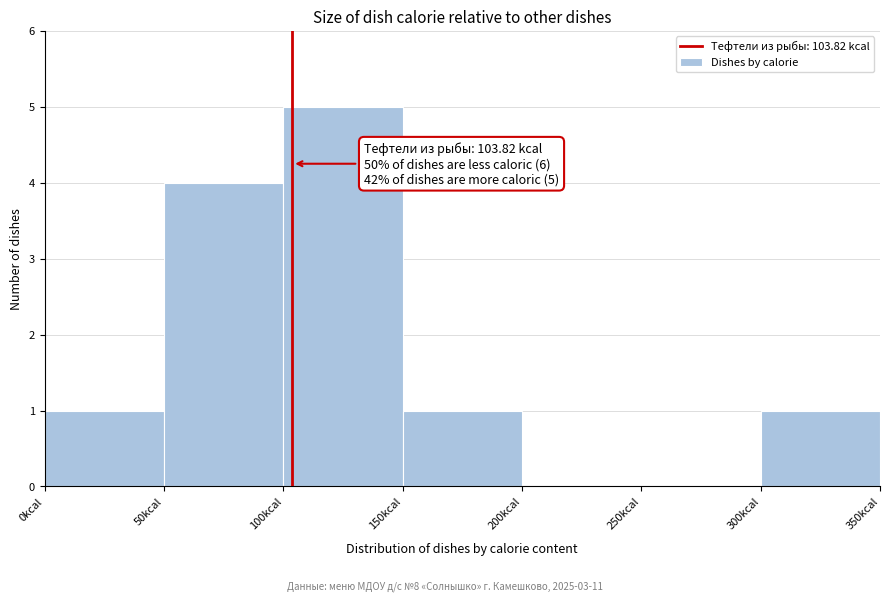

Over which range of the x-axis is the bar tallest?

100 to 150